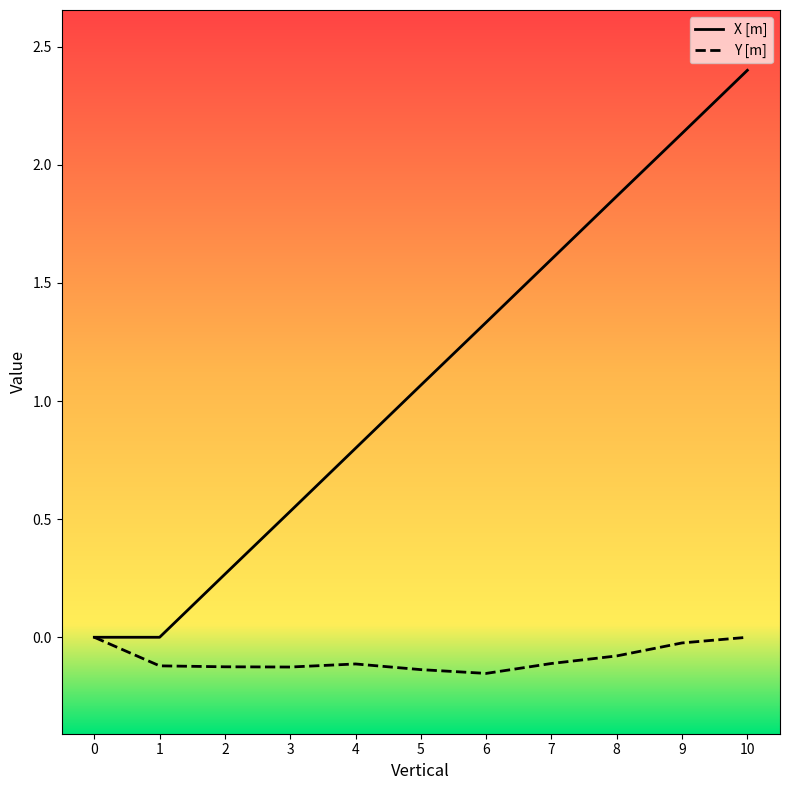

What are all the series names shown in the legend?

X [m], Y [m]